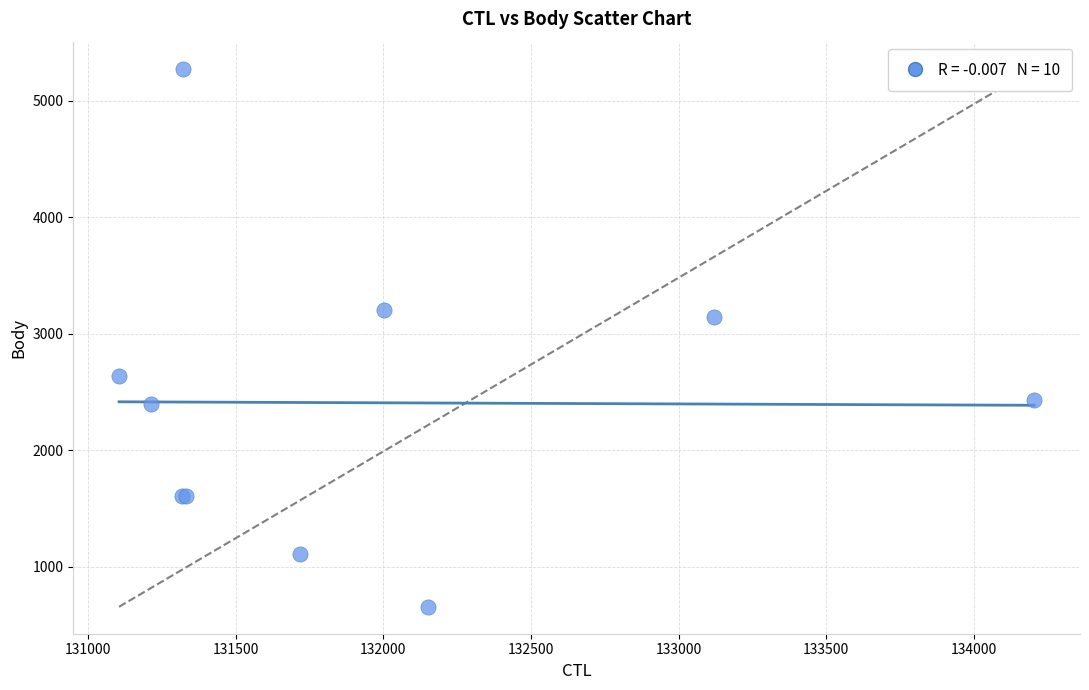

What Y value in the scatter plot is closest to 2965?

3143